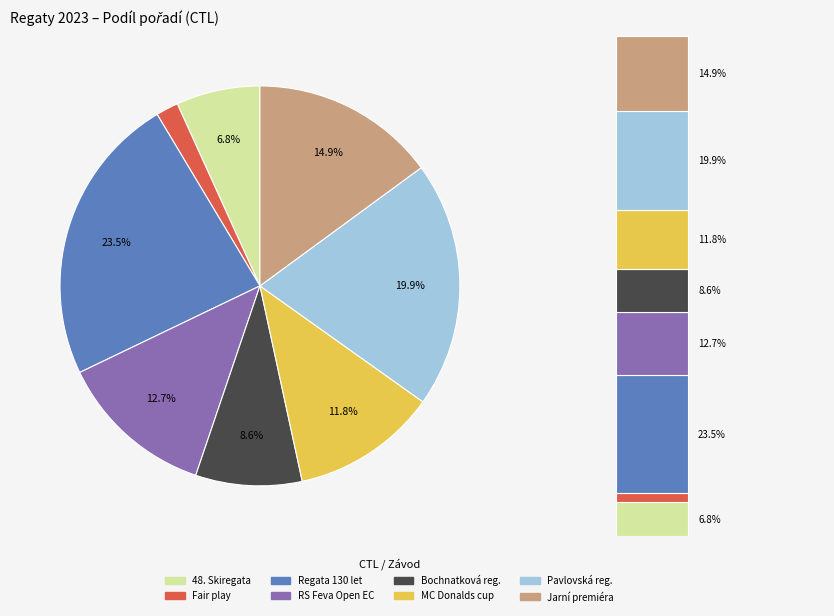

Is it true that 232122 is 12% of the pie?

False